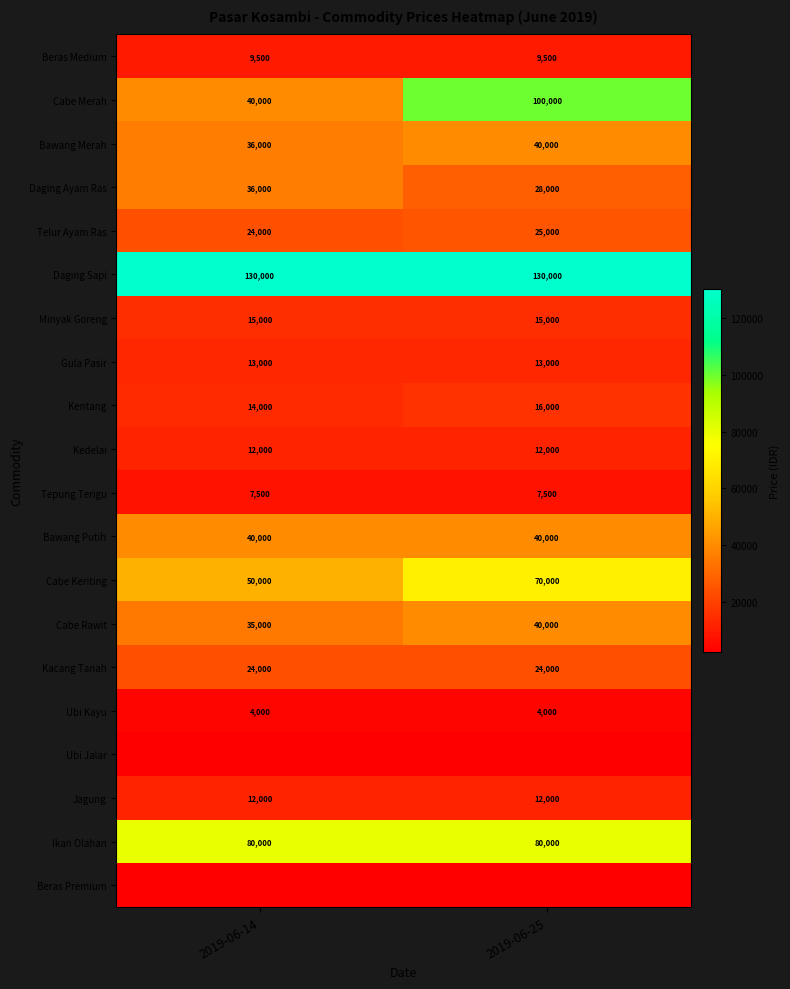

What is the total value across all series at 2019-06-14?

582000